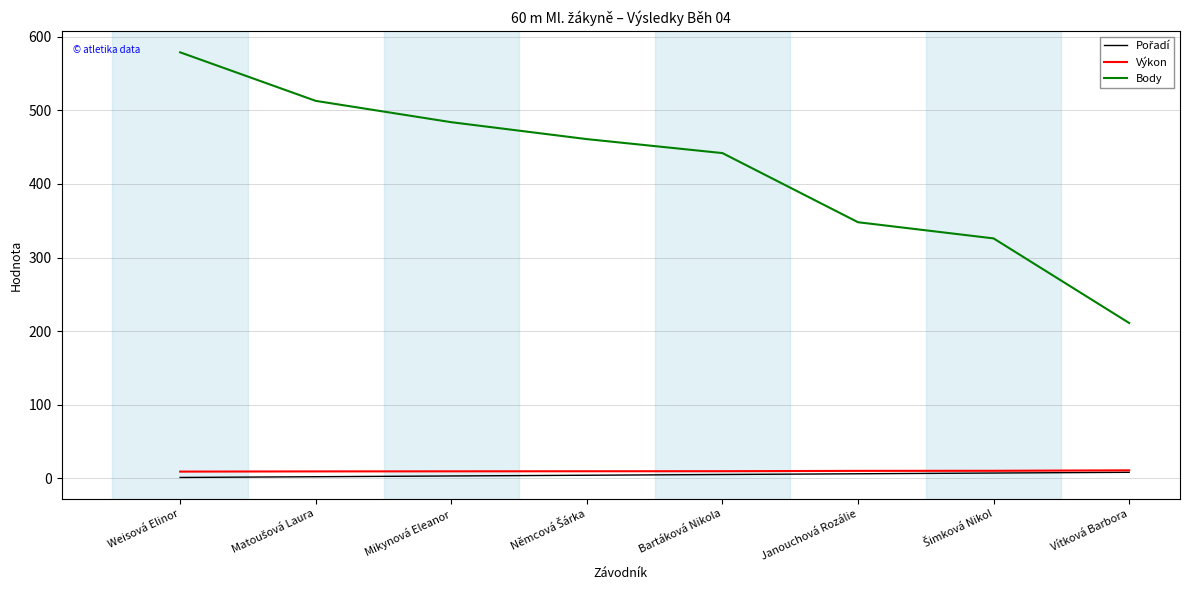

What is the average value of the Výkon series?

9.6